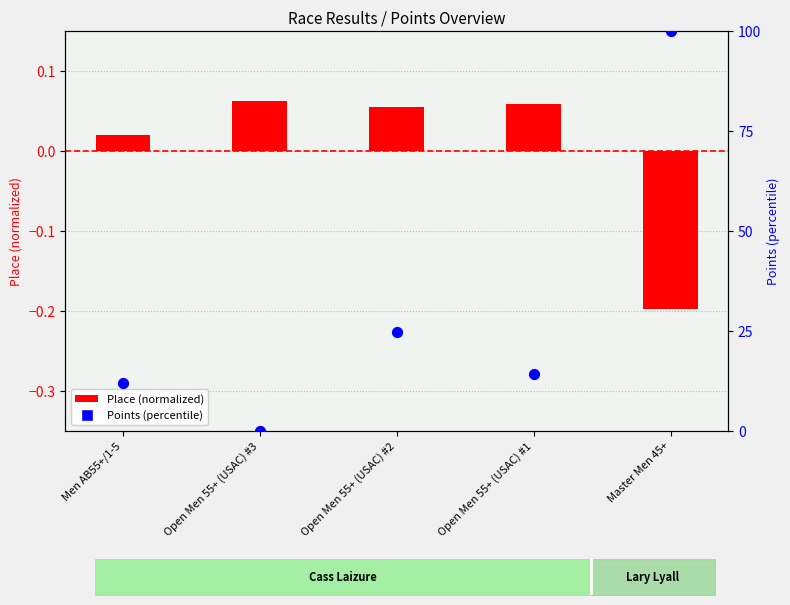

Which series has the largest total across all categories?

Points (percentile)